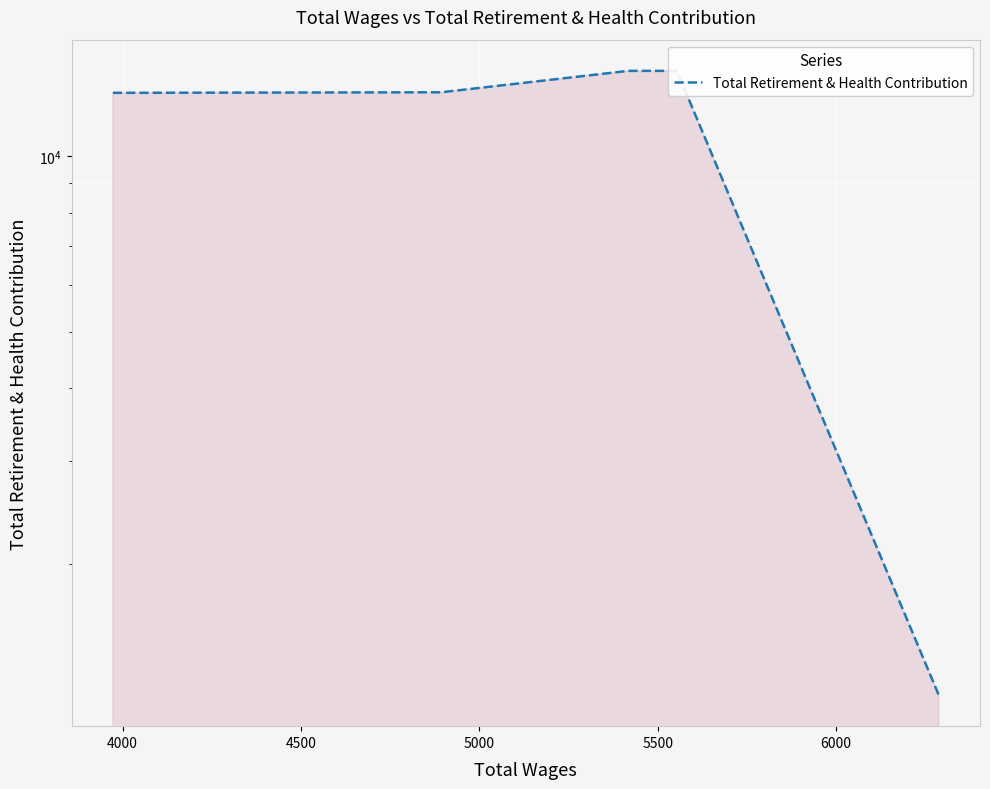

Reading left to right, list all the values displayed in this chart.

12834	12862	13997	13997	1190